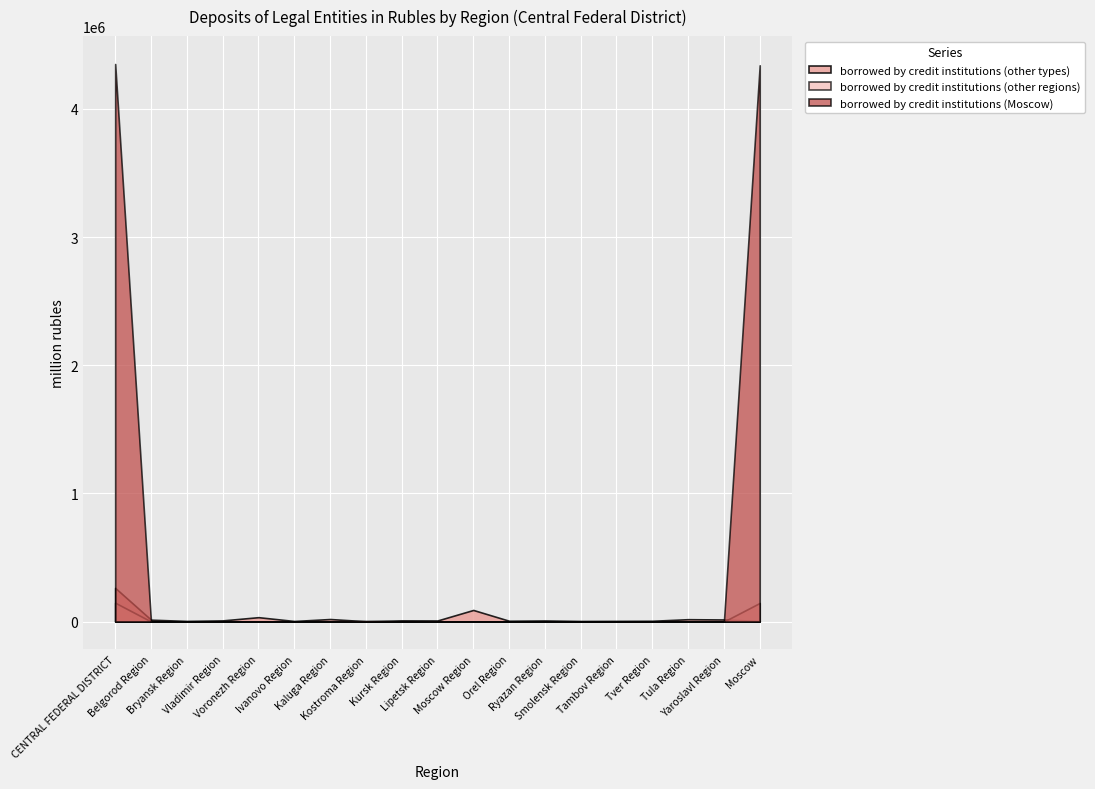

At which label is borrowed by credit institutions (Moscow) closest to 2175617?

Moscow